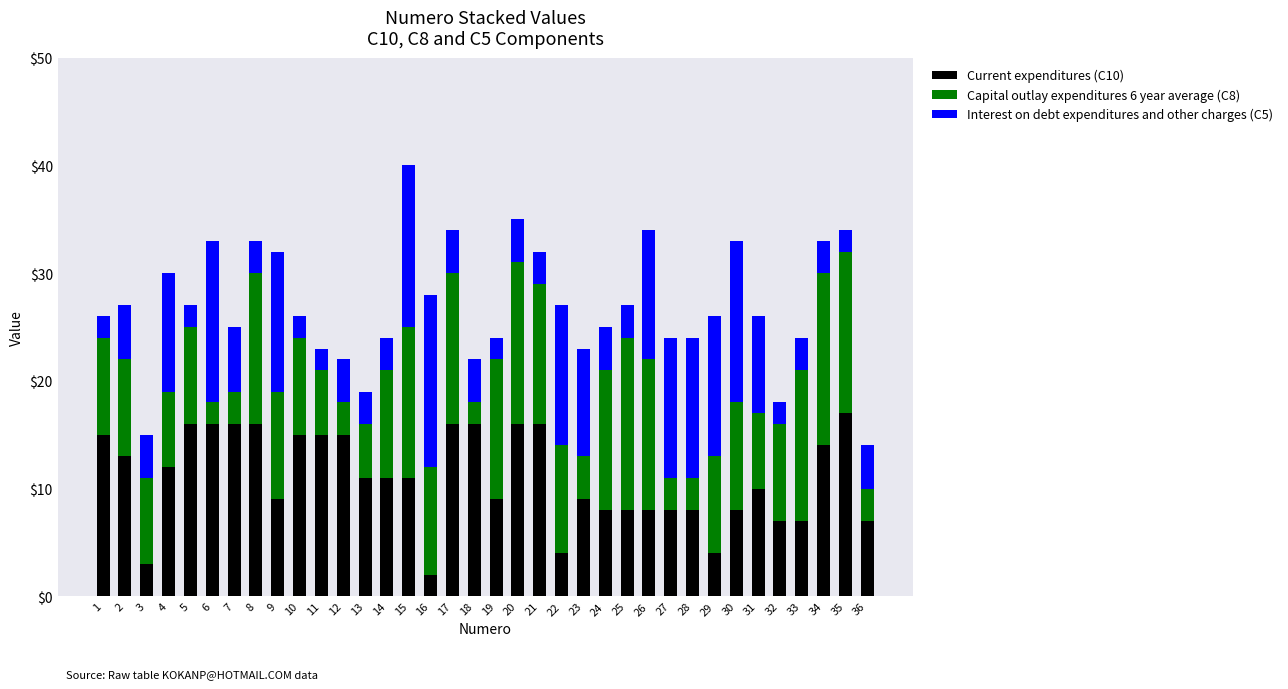

At which category is the sum across all series the highest?

15